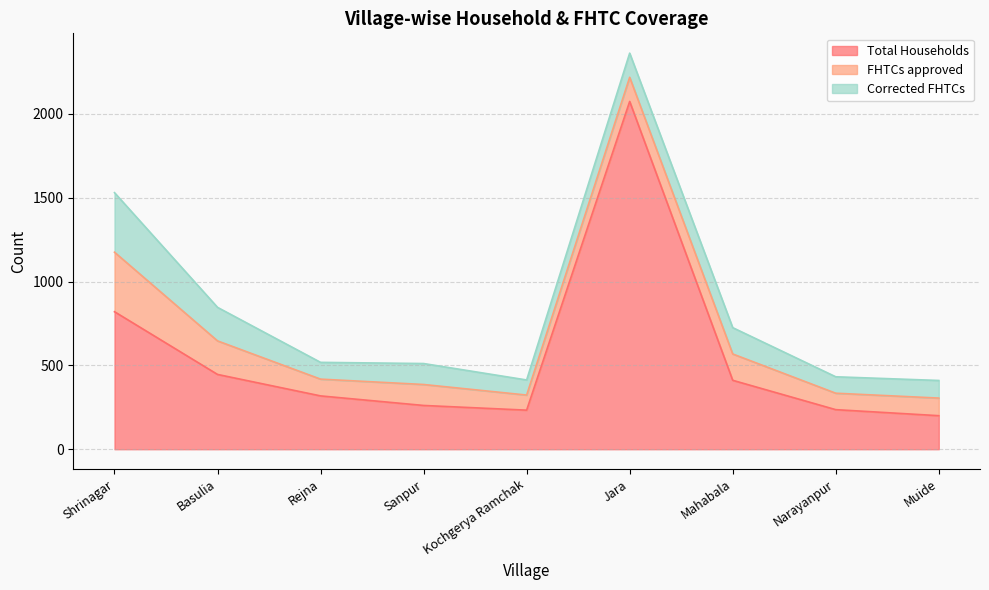

In Total Households, how many points are lower than both neighbors (excluding endpoints)?

1